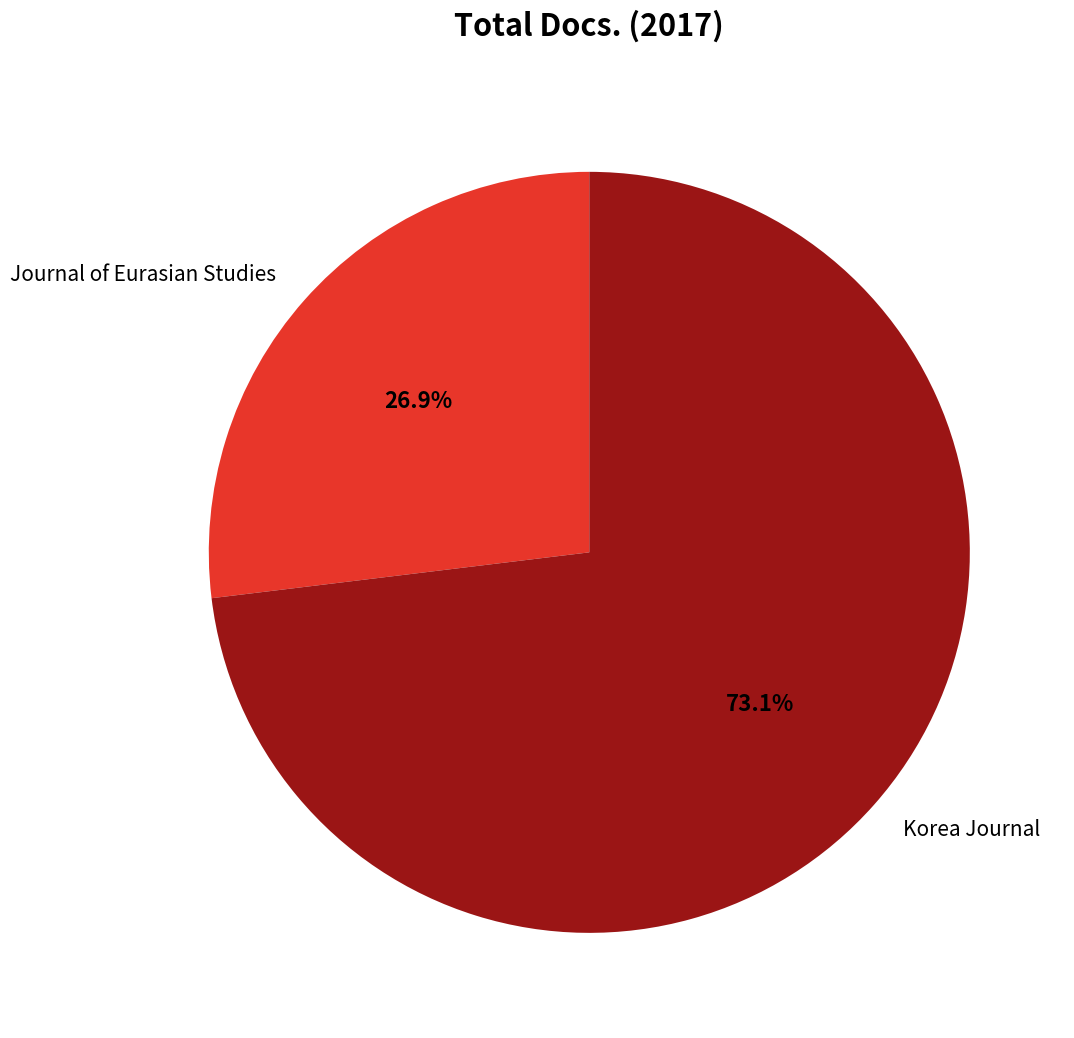

Does any single category account for the majority?

Yes